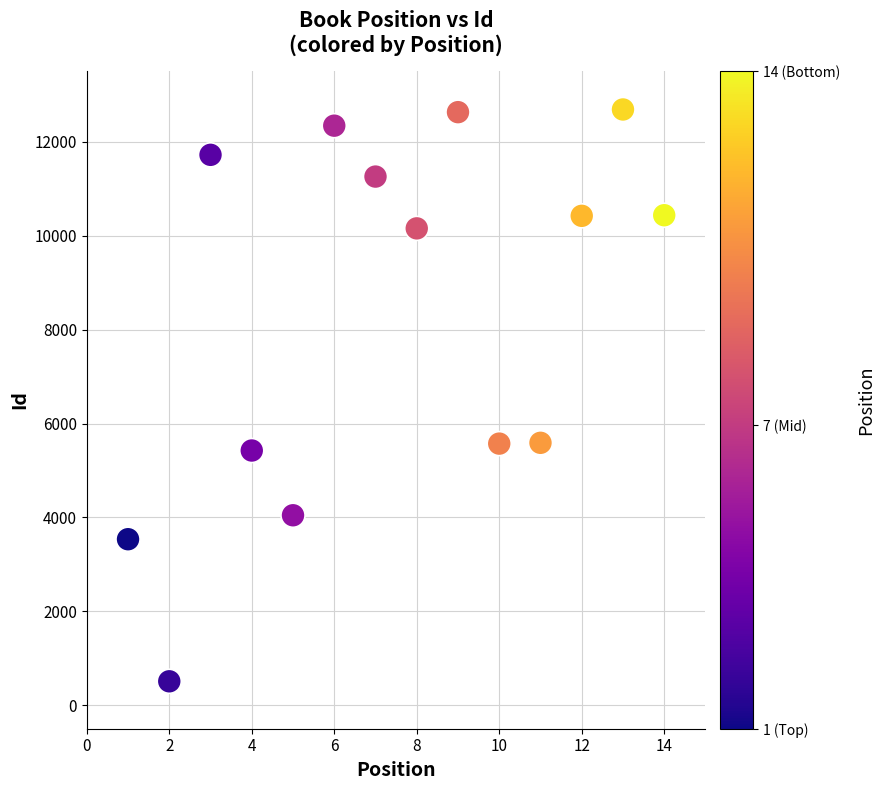

What is the range of X values (max minus min)?

13